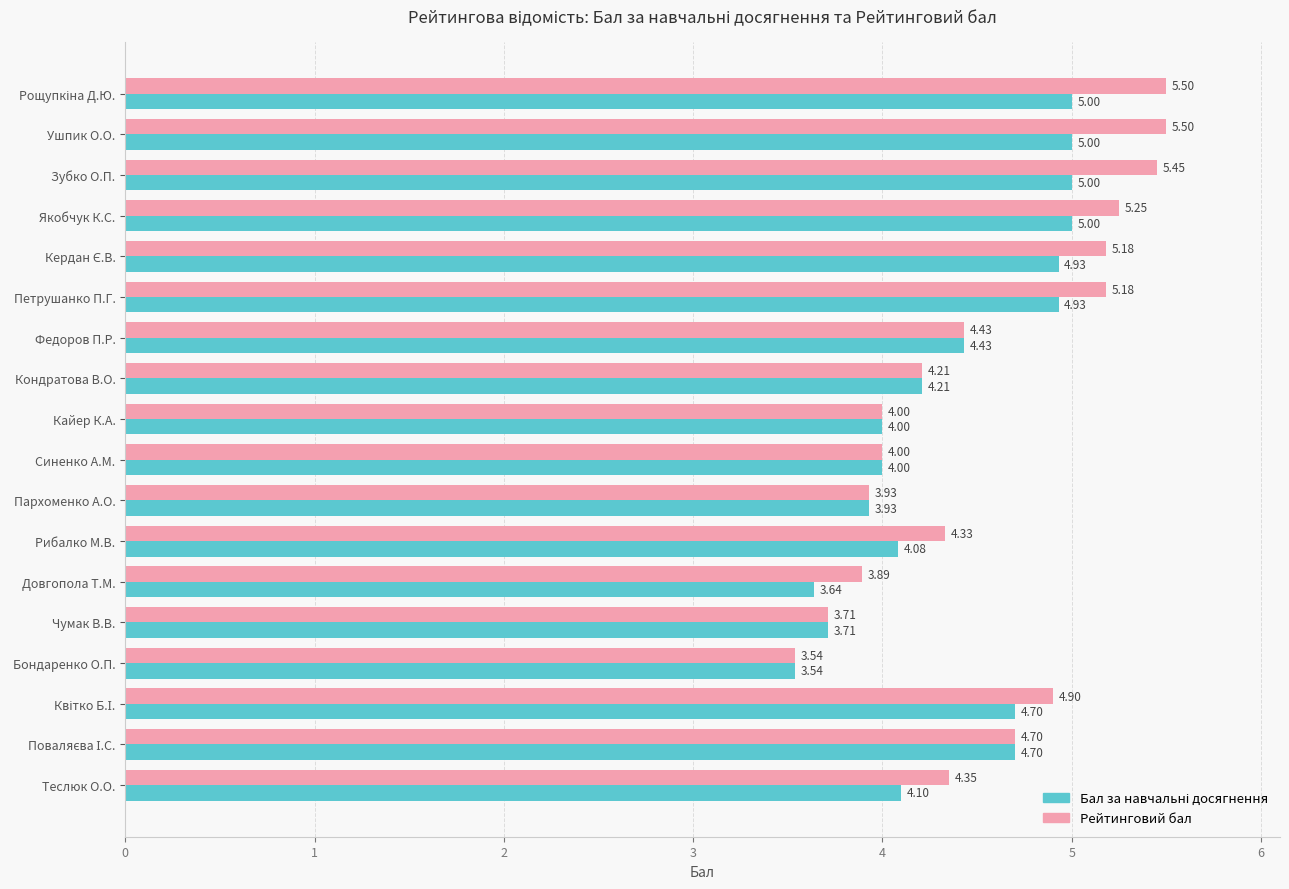

What is the total value across all series at Пархоменко А.О.?

7.9